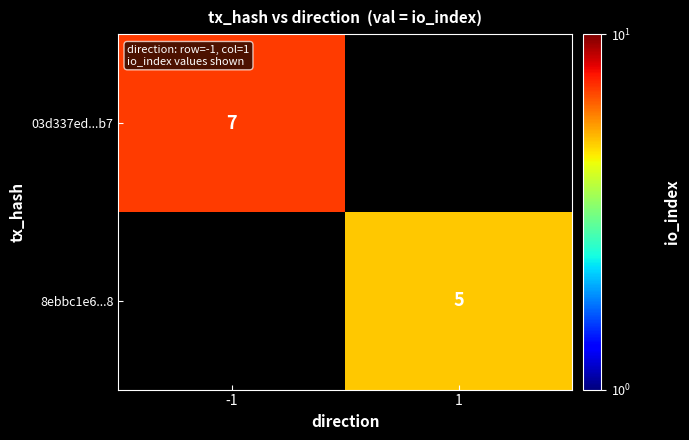

What is the maximum value shown in the chart?

7.0